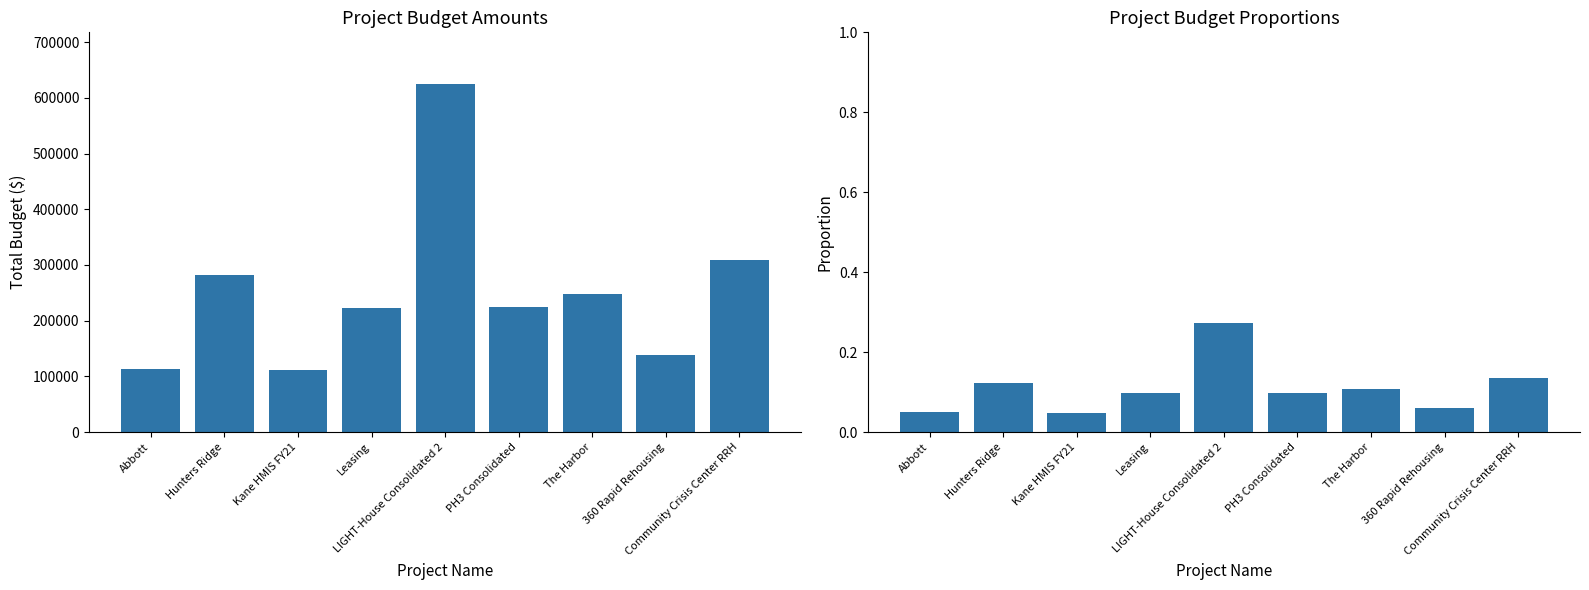

At how many categories does at least one series exceed 205439?

6